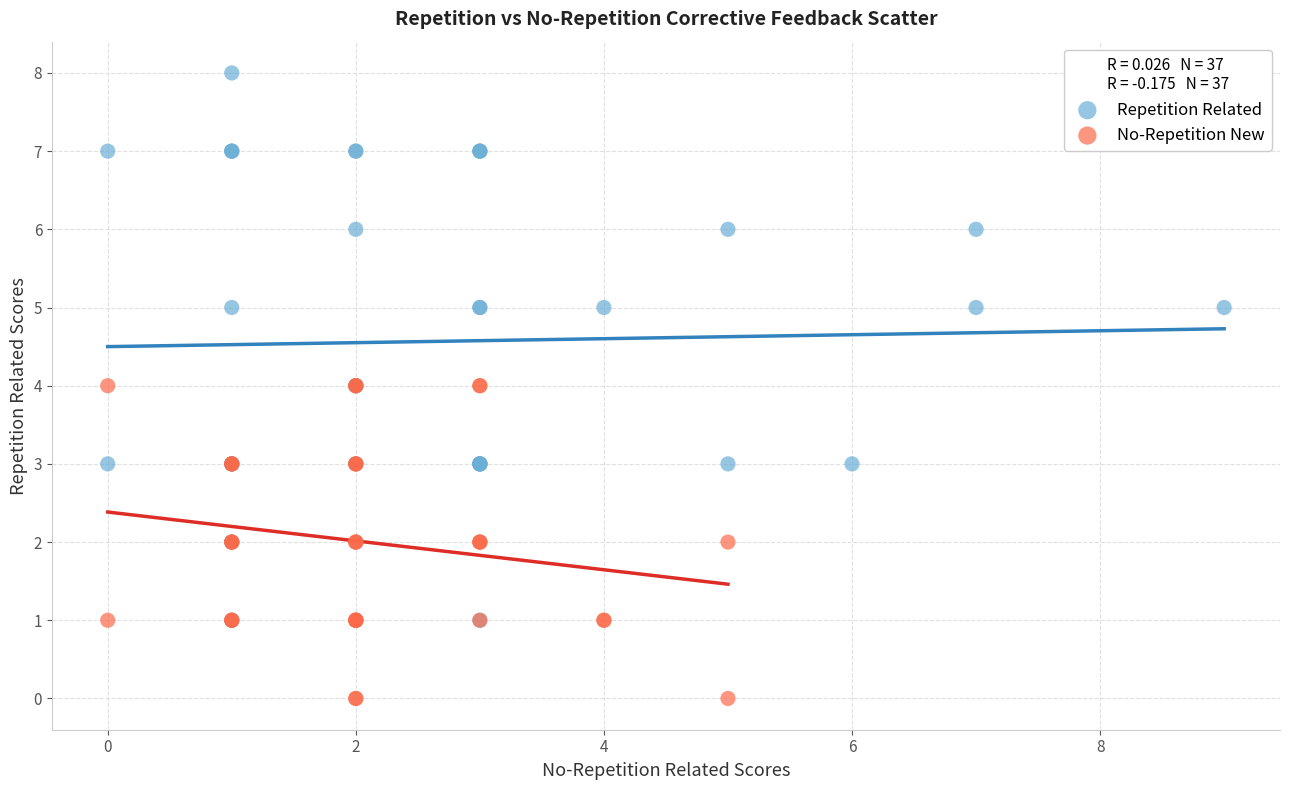

Which series contains the lowest Y value?

No-Repetition New